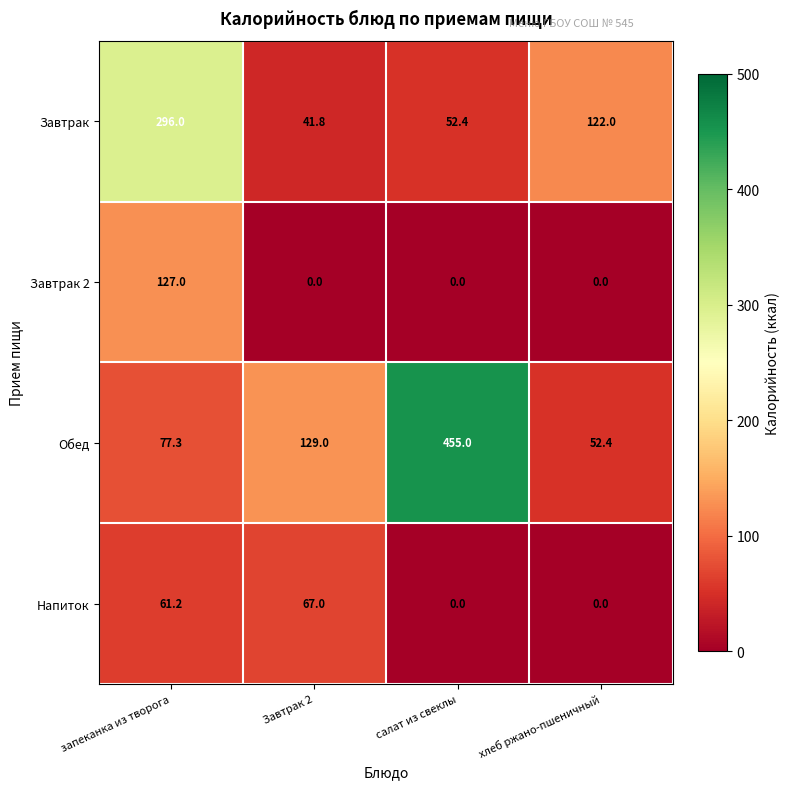

Reading right to left, transcribe all the data shown in this chart.

Завтрак: хлеб ржано-пшеничный=122.0	салат из свеклы=52.4	Завтрак 2=41.8	запеканка из творога=296.0
Завтрак 2: хлеб ржано-пшеничный=0.0	салат из свеклы=0.0	Завтрак 2=0.0	запеканка из творога=127.0
Обед: хлеб ржано-пшеничный=52.4	салат из свеклы=455.0	Завтрак 2=129.0	запеканка из творога=77.3
Напиток: хлеб ржано-пшеничный=0.0	салат из свеклы=0.0	Завтрак 2=67.0	запеканка из творога=61.2